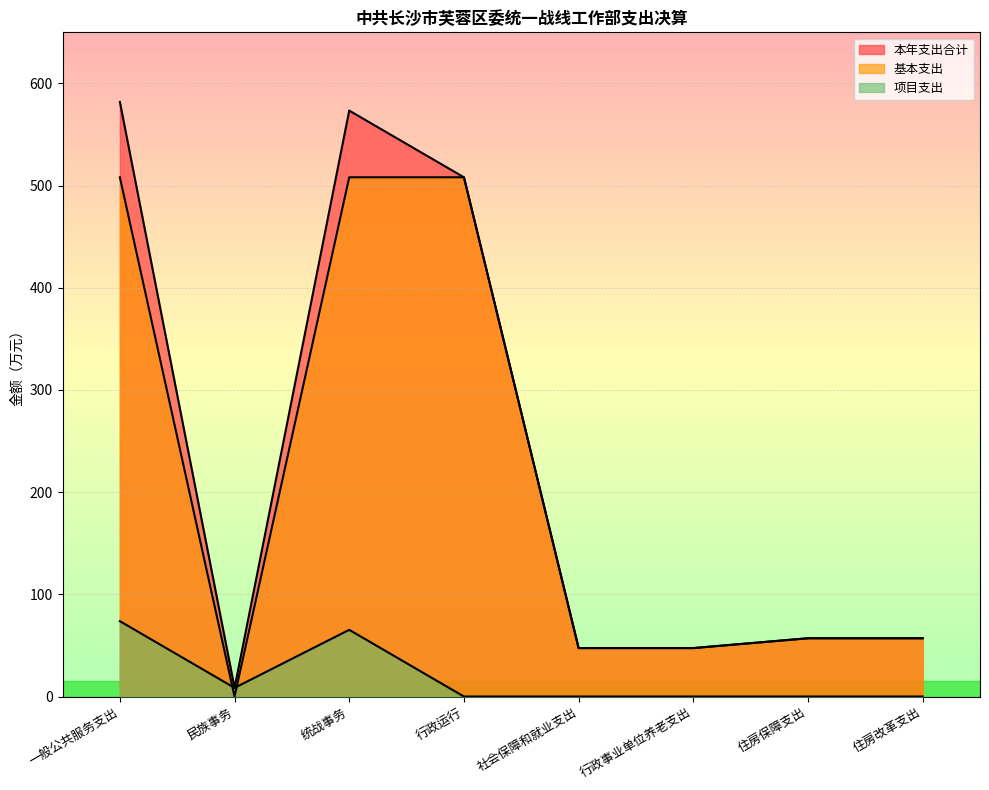

Reading left to right, transcribe all the data shown in this chart.

本年支出合计: 一般公共服务支出=581.9	民族事务=8.5	统战事务=573.4	行政运行=508.1	社会保障和就业支出=47.4	行政事业单位养老支出=47.4	住房保障支出=57.0	住房改革支出=57.0
基本支出: 一般公共服务支出=508.1	民族事务=0.0	统战事务=508.1	行政运行=508.1	社会保障和就业支出=47.4	行政事业单位养老支出=47.4	住房保障支出=57.0	住房改革支出=57.0
项目支出: 一般公共服务支出=73.8	民族事务=8.5	统战事务=65.3	行政运行=0.0	社会保障和就业支出=0.0	行政事业单位养老支出=0.0	住房保障支出=0.0	住房改革支出=0.0